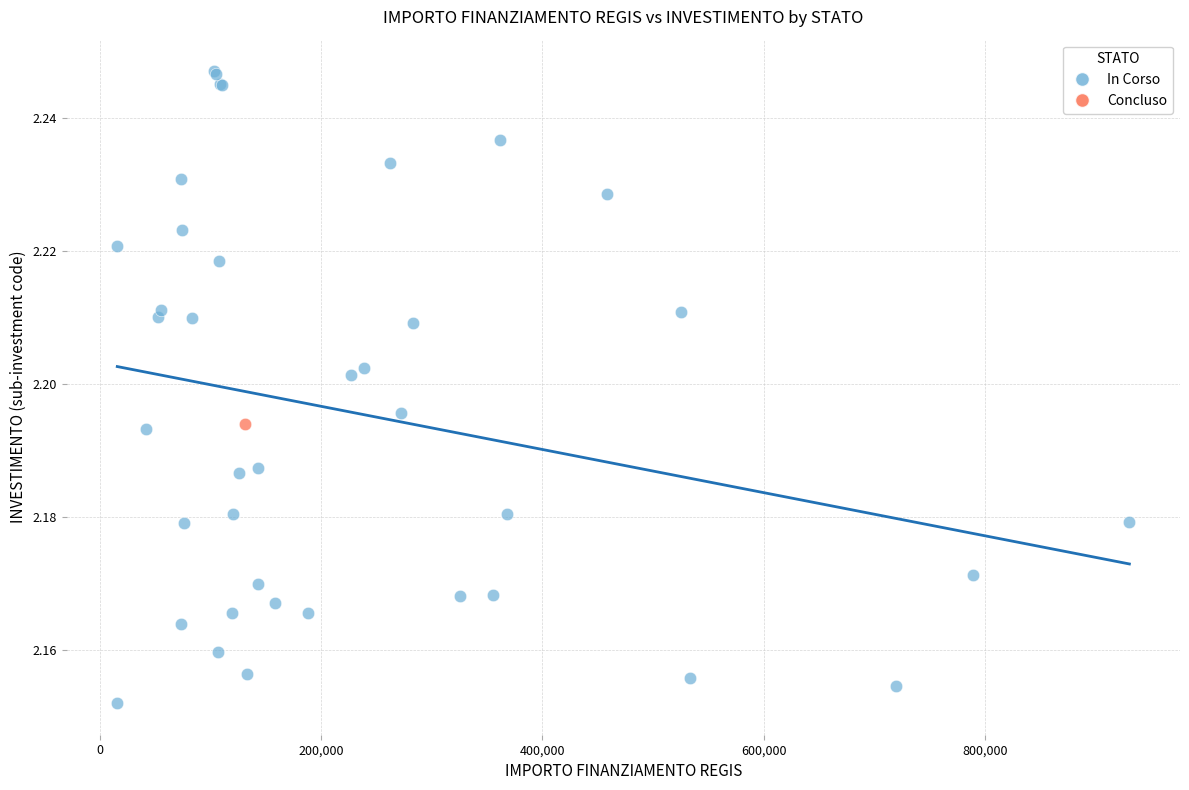

What are all the series names shown in the legend?

In Corso, Concluso